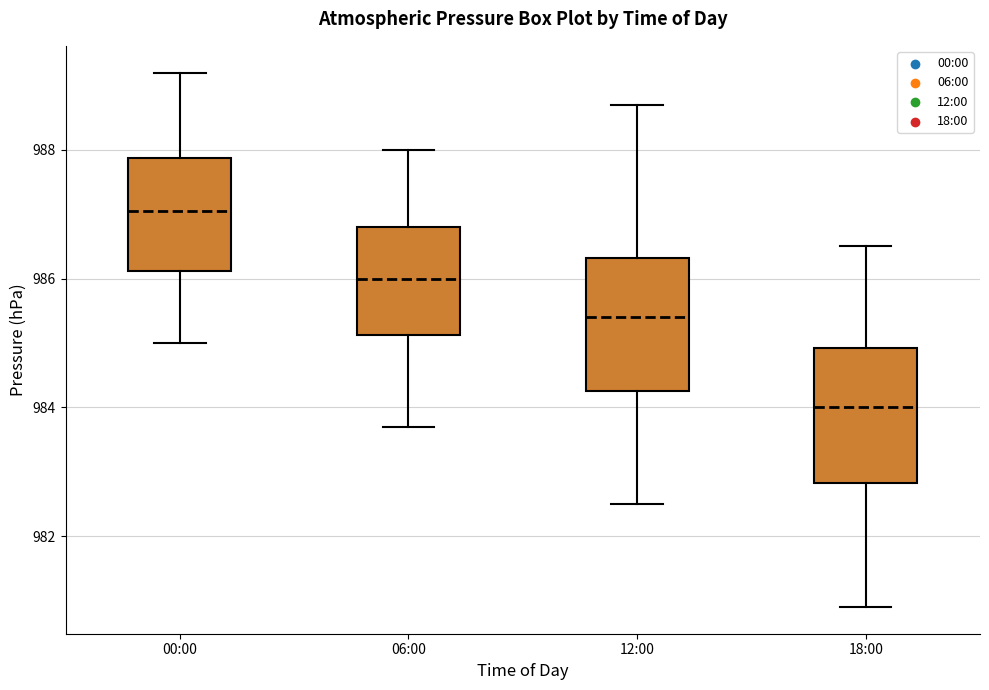

Which box has the lowest median line?

18:00